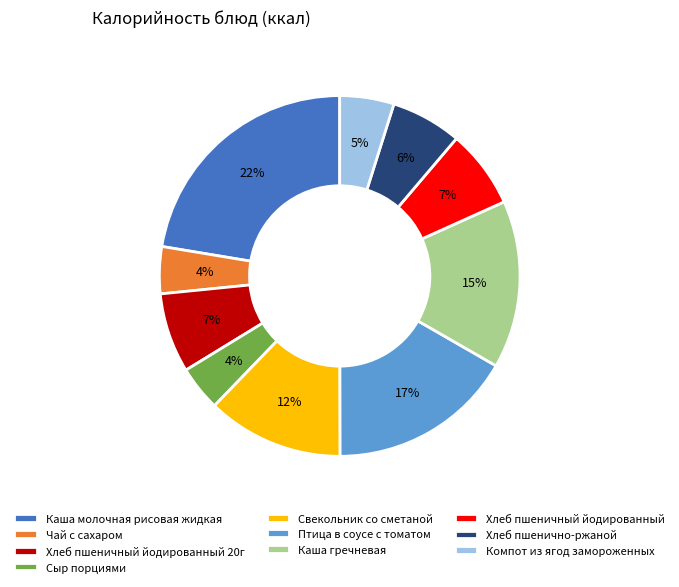

To the nearest percent, what portion does Хлеб пшенично-ржаной represent?

6%